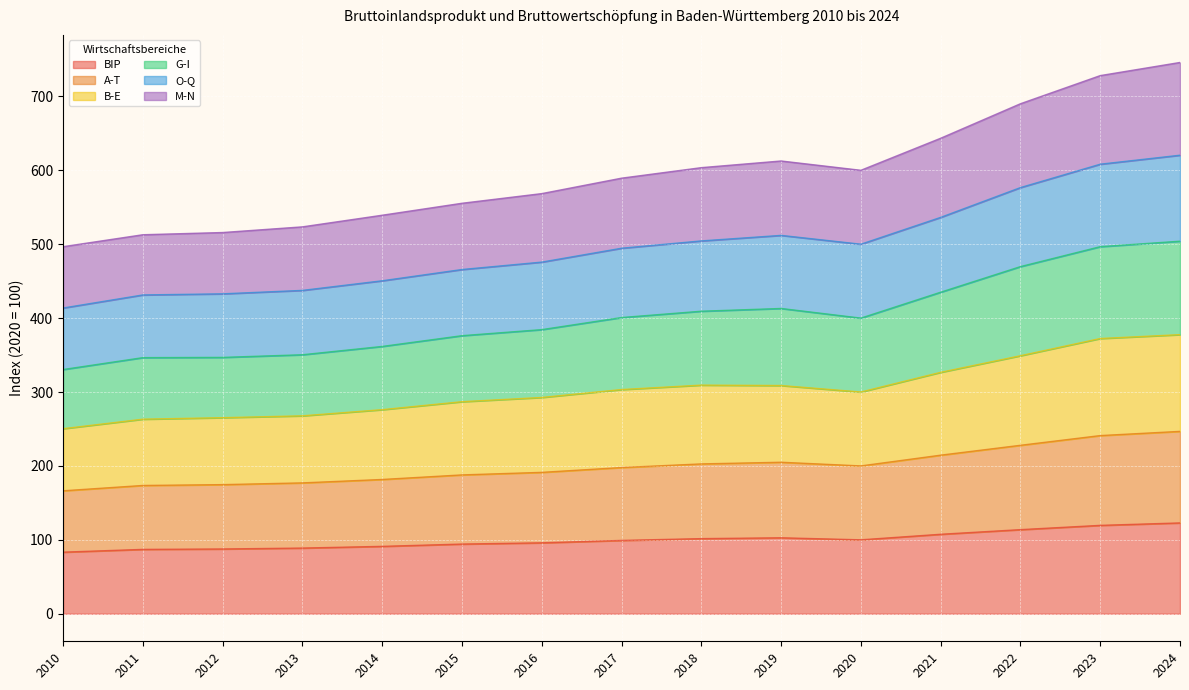

What is the highest value of the BIP series?

122.9